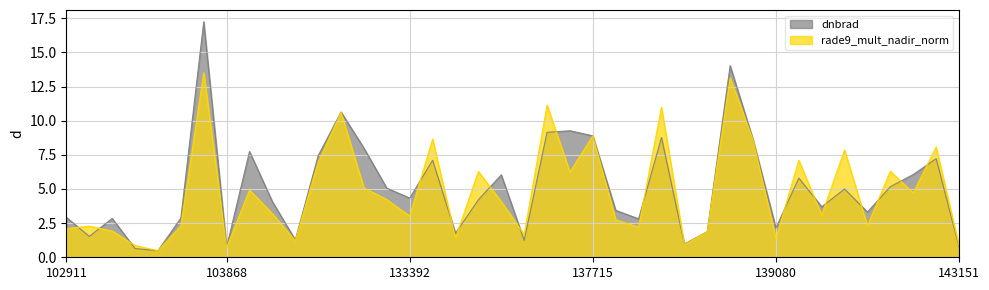

Rank the series at 137903 from highest to lowest value.

dnbrad, rade9_mult_nadir_norm